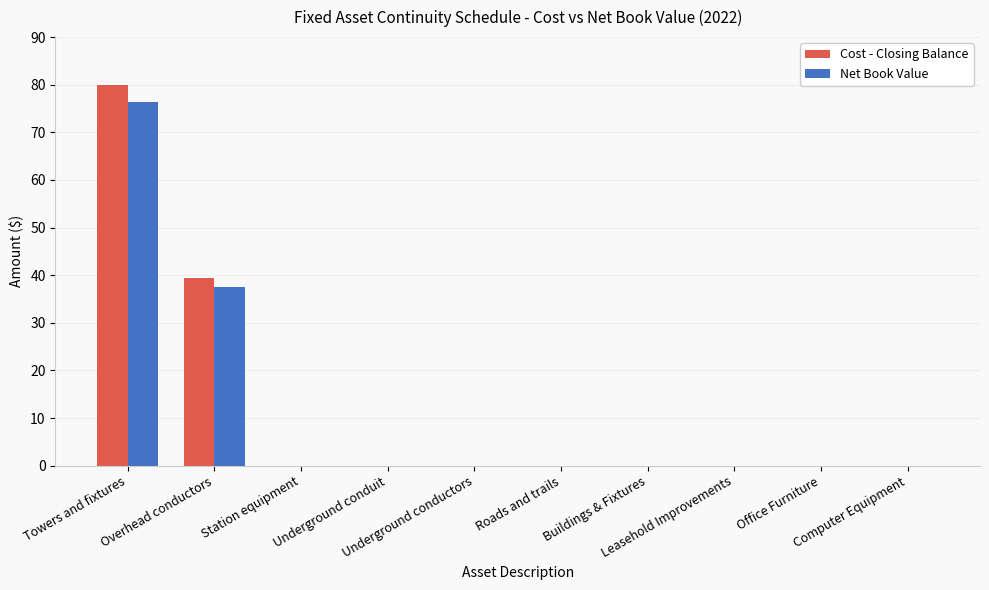

Count the number of data series in this chart.

2